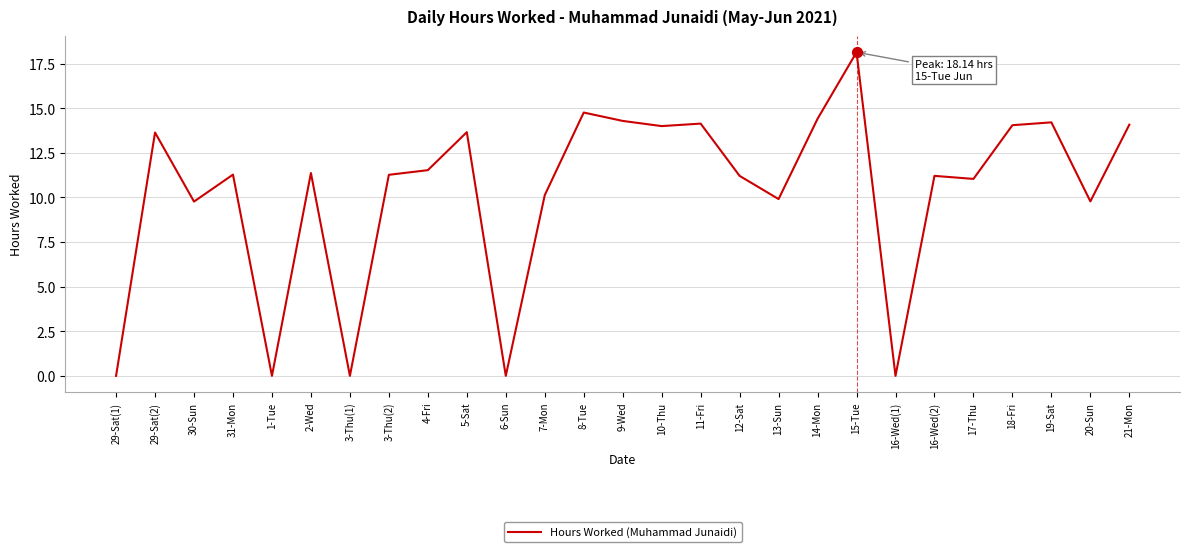

What is the change in value from 2-Wed to 19-Sat?

+2.8